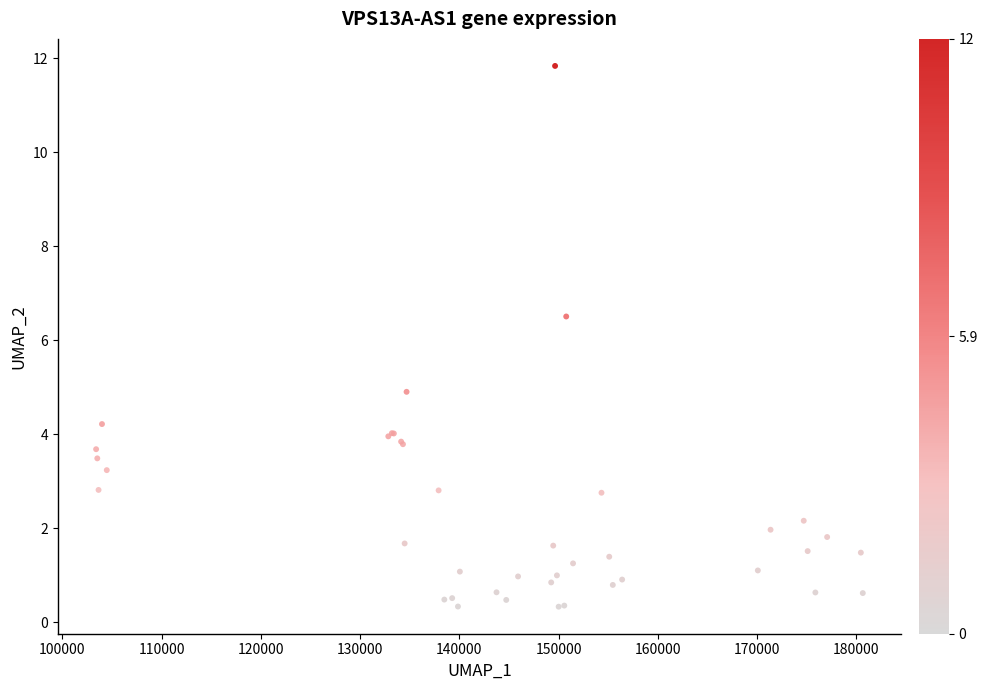

What Y value in the scatter plot is closest to 6?

6.5